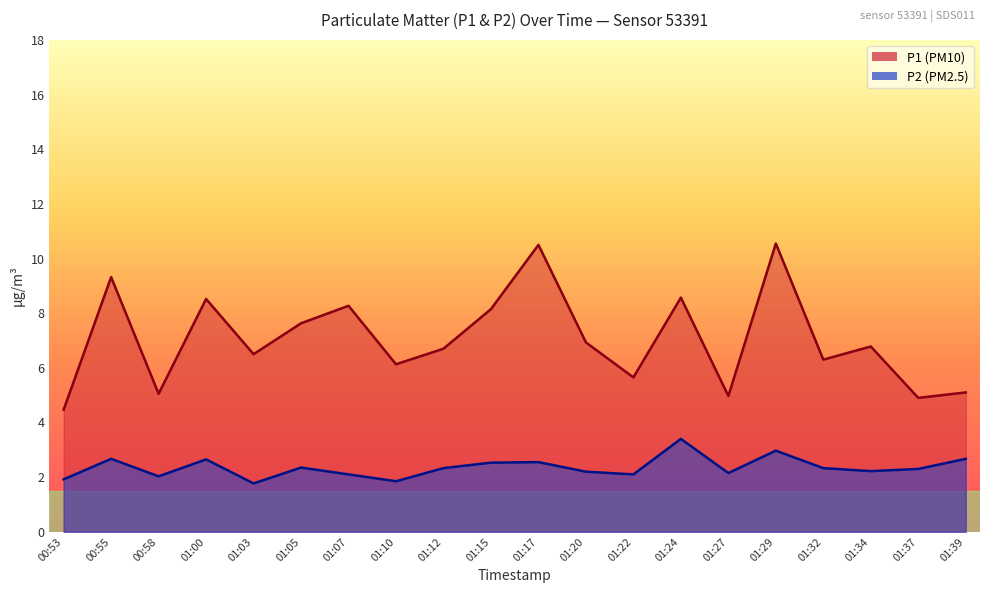

The value of P1 at 01:12 is 10.3. True or false?

False